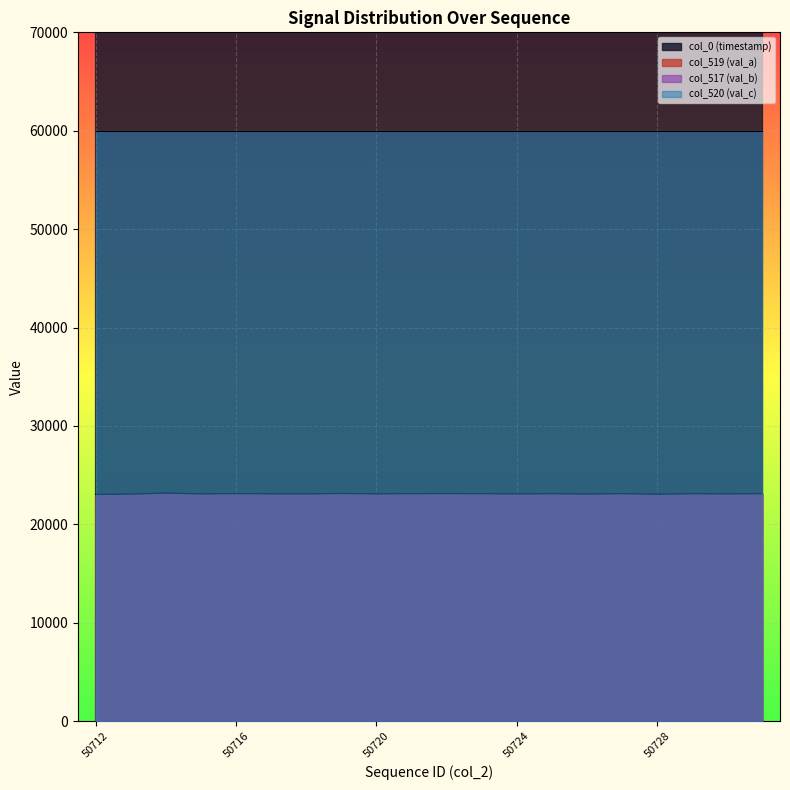

The col_517 (val_b) series shows 8098.1 at 50731. True or false?

False